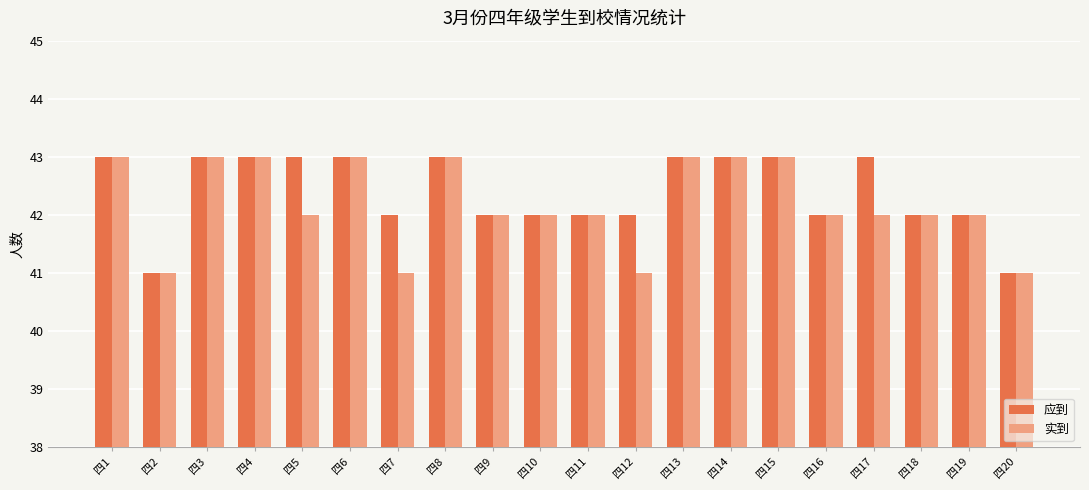

Are the bars horizontal?

No